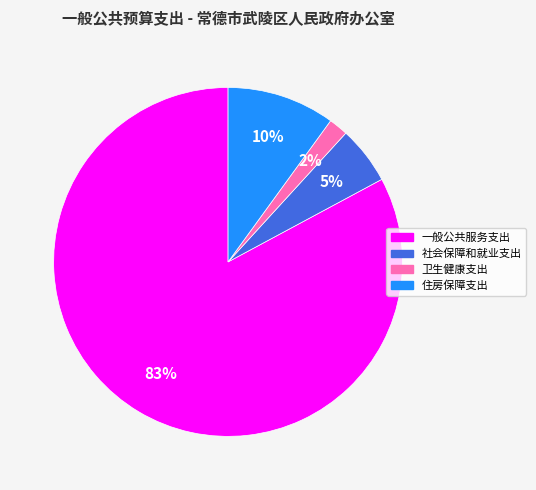

Is there any slice that represents more than half of the pie?

Yes